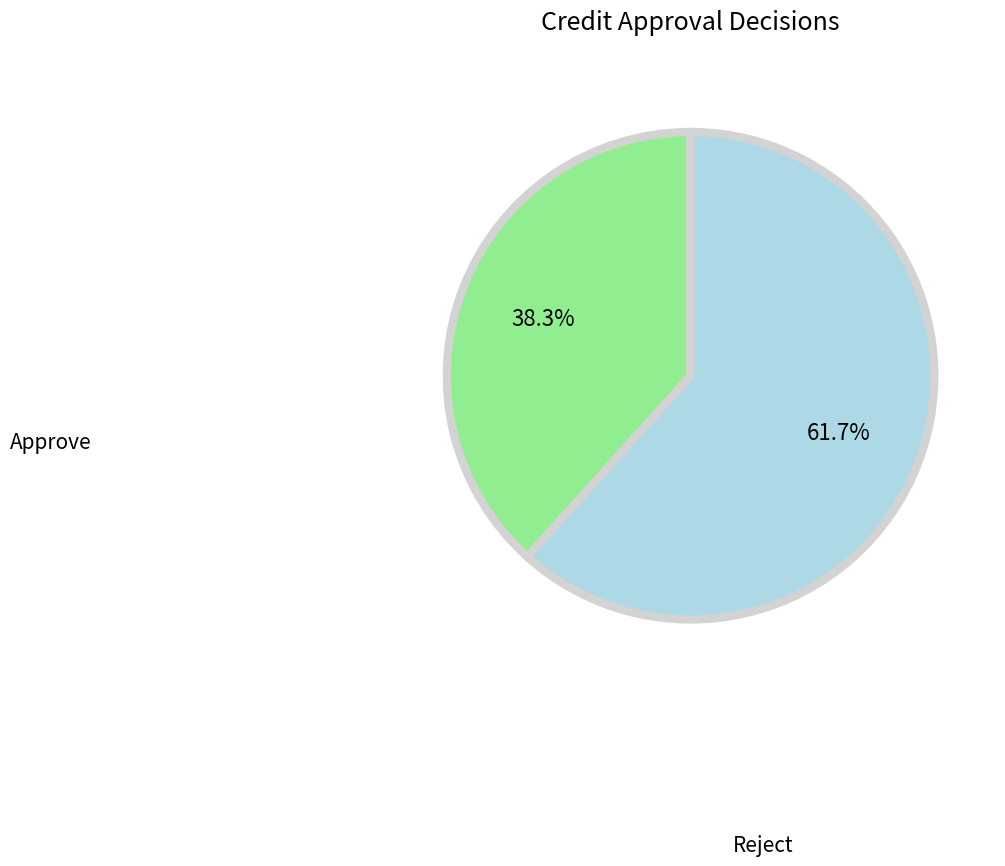

Does any single category account for the majority?

Yes